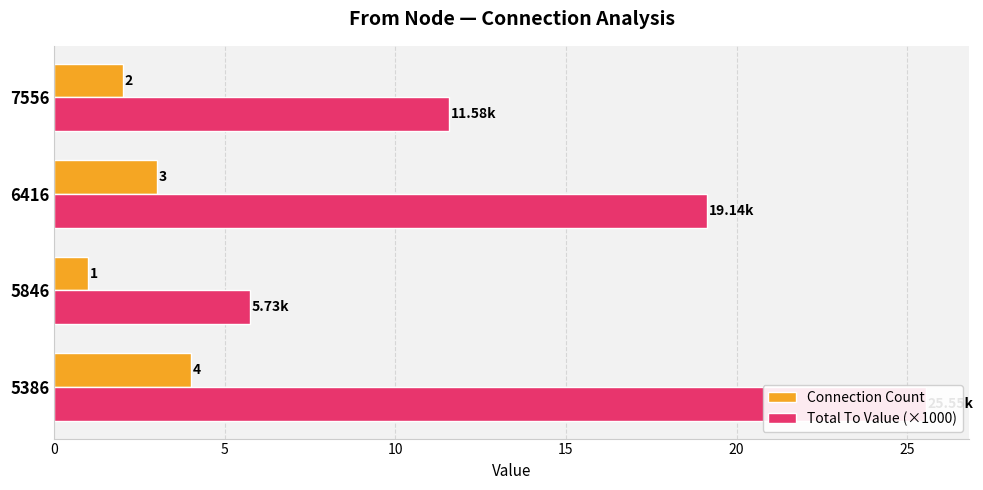

How many distinct data groups are displayed?

2